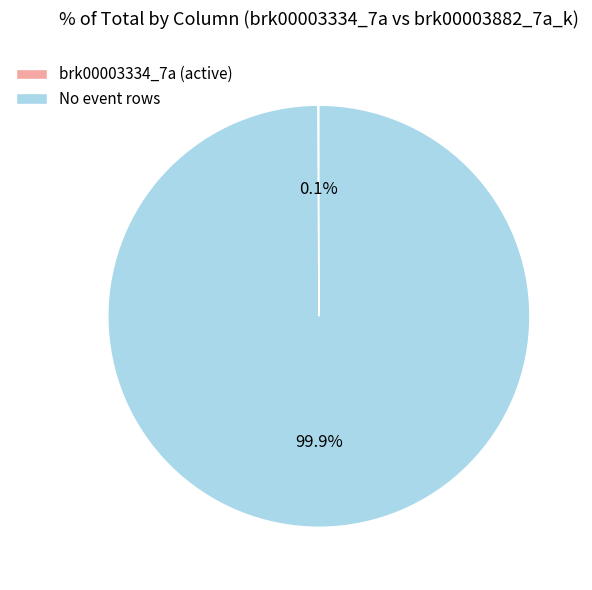

What percentage is NOT represented by No event rows?

0.1%